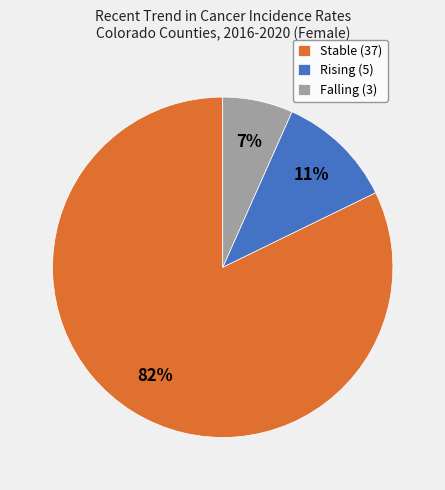

To the nearest percent, what is the average slice percentage?

33%